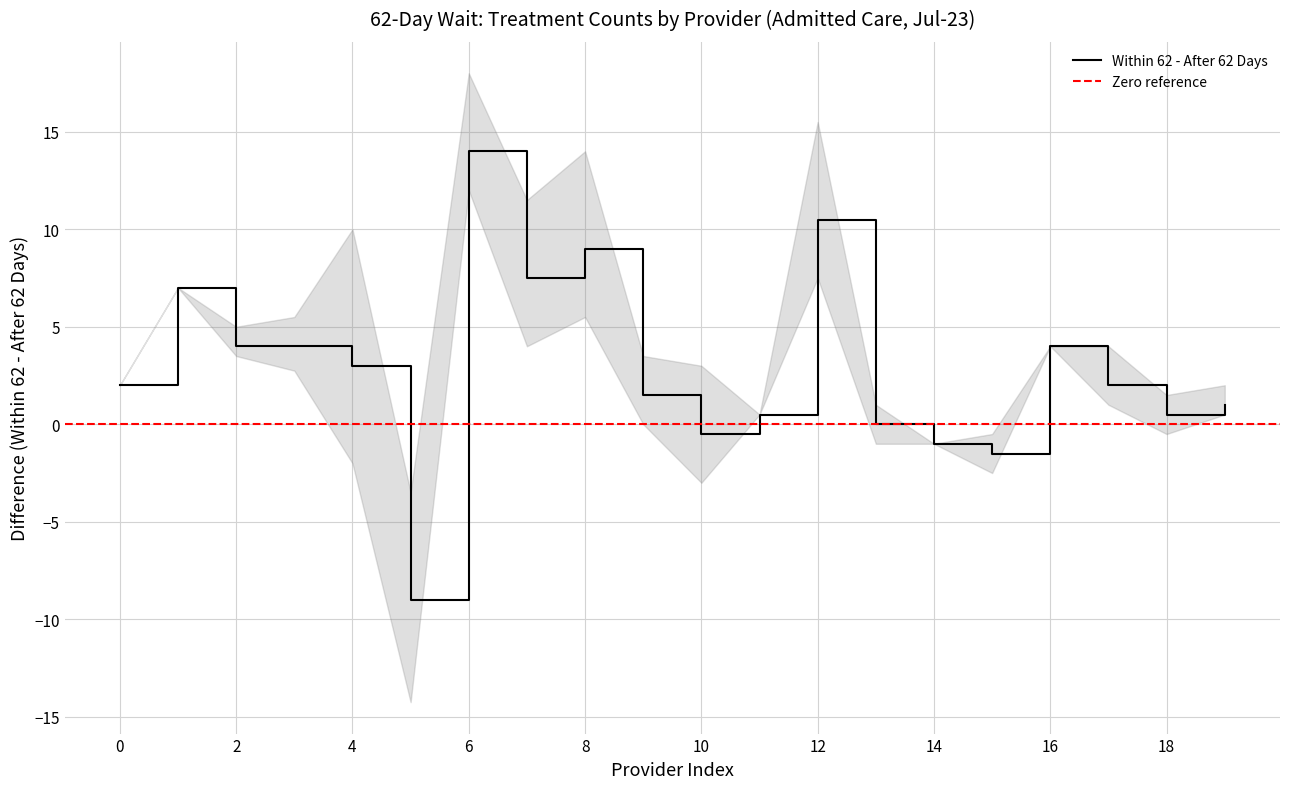

The Within 62 - After 62 Days series shows 0.5 at 18. True or false?

True